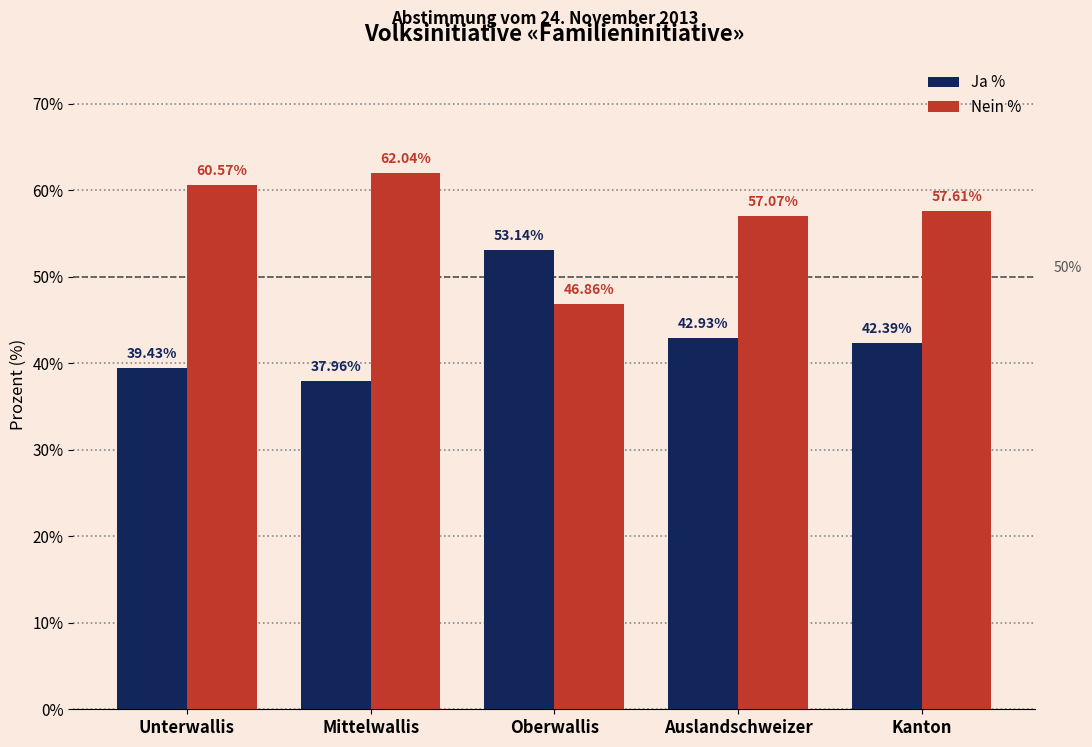

What is the total value across all series at Oberwallis?

100.0